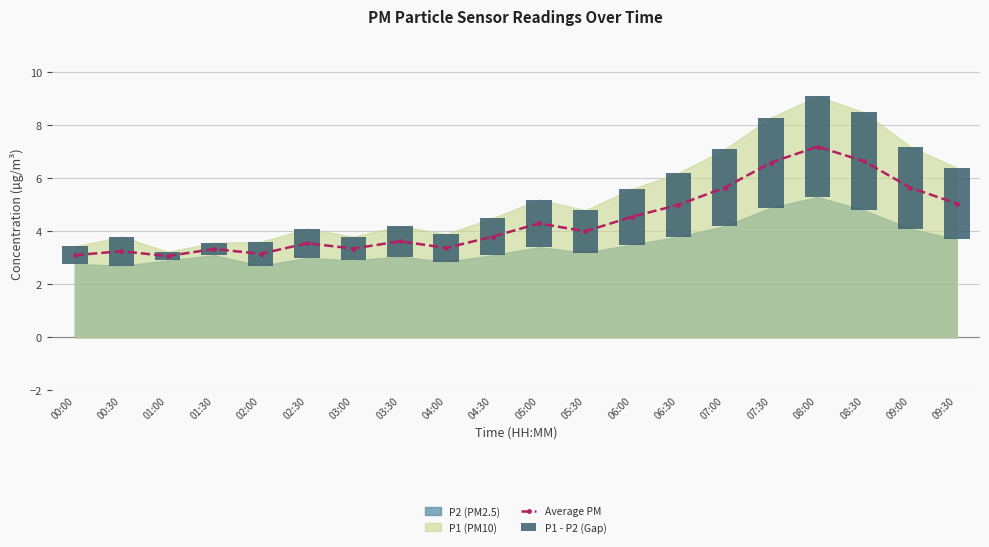

List the labels in order of P1 - P2 (Gap) value, smallest first.

01:00, 01:30, 00:00, 02:00, 03:00, 04:00, 00:30, 02:30, 03:30, 04:30, 05:30, 05:00, 06:00, 06:30, 09:30, 07:00, 09:00, 07:30, 08:30, 08:00